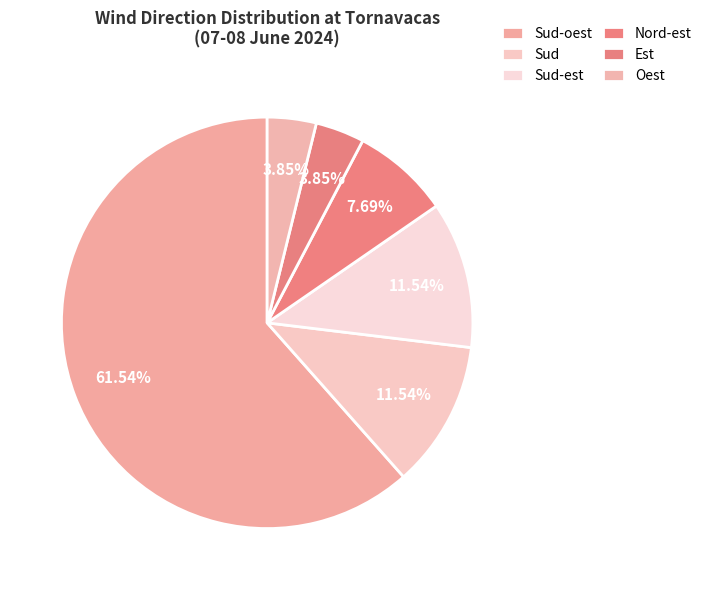

What is the ratio of the value at Oest to the value at Sud-est?

0.3